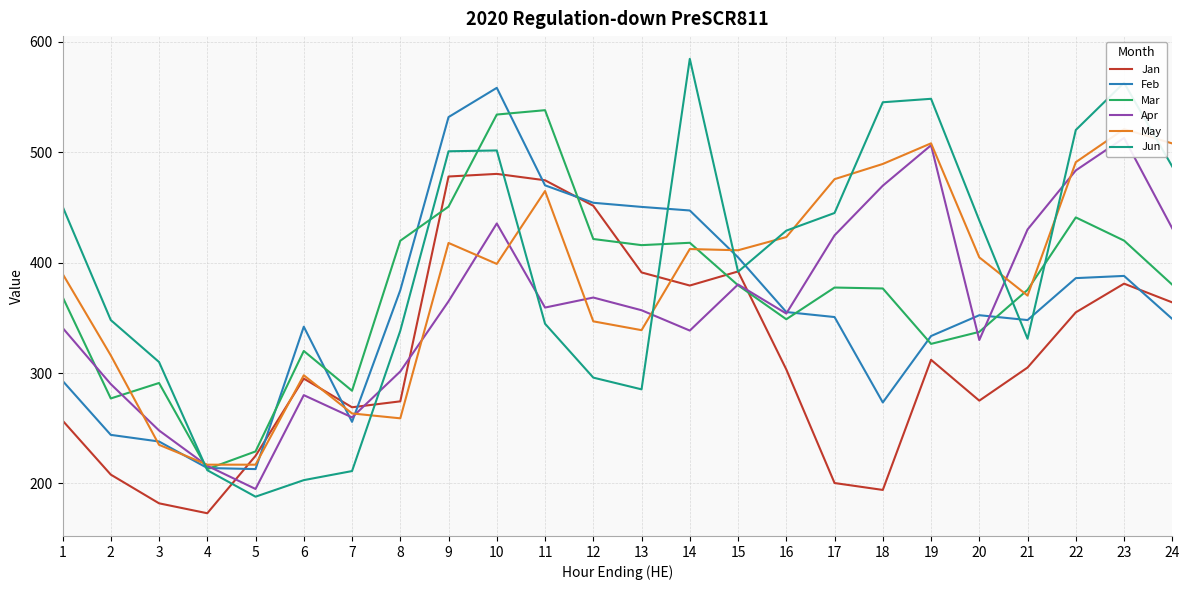

Reading left to right, extract all data points from this chart.

Jan: 257.0	208.0	182.0	173.0	225.0	295.0	269.0	274.4	478.0	480.4	474.6	451.5	391.2	379.3	392.0	303.3	200.4	194.1	312.0	275.0	305.0	355.0	381.0	364.0
Feb: 293.0	244.0	238.0	214.0	213.0	342.0	255.8	375.1	531.9	558.4	470.1	454.3	450.5	447.3	404.8	355.3	350.7	273.4	333.5	352.4	348.0	386.0	388.0	349.0
Mar: 369.0	277.0	291.0	213.0	229.0	320.0	284.0	419.9	450.8	534.2	538.1	421.4	415.9	418.0	379.5	348.7	377.5	376.6	326.4	337.3	375.3	441.0	420.0	380.0
Apr: 341.0	290.0	248.0	216.0	195.0	280.0	259.8	301.4	365.0	435.5	359.3	368.4	356.9	338.5	380.2	353.9	424.8	469.7	506.4	329.9	430.1	483.6	513.0	431.0
May: 390.0	316.0	235.0	217.0	217.0	298.0	263.4	259.0	417.9	398.9	464.9	346.8	338.9	412.3	411.2	423.2	475.7	489.4	508.1	404.8	370.2	491.0	521.0	508.0
Jun: 451.0	348.0	310.0	212.0	188.0	203.0	211.2	338.4	500.9	501.6	344.7	295.9	285.2	584.7	391.8	429.0	445.0	545.3	548.4	438.2	331.1	520.2	563.0	487.0